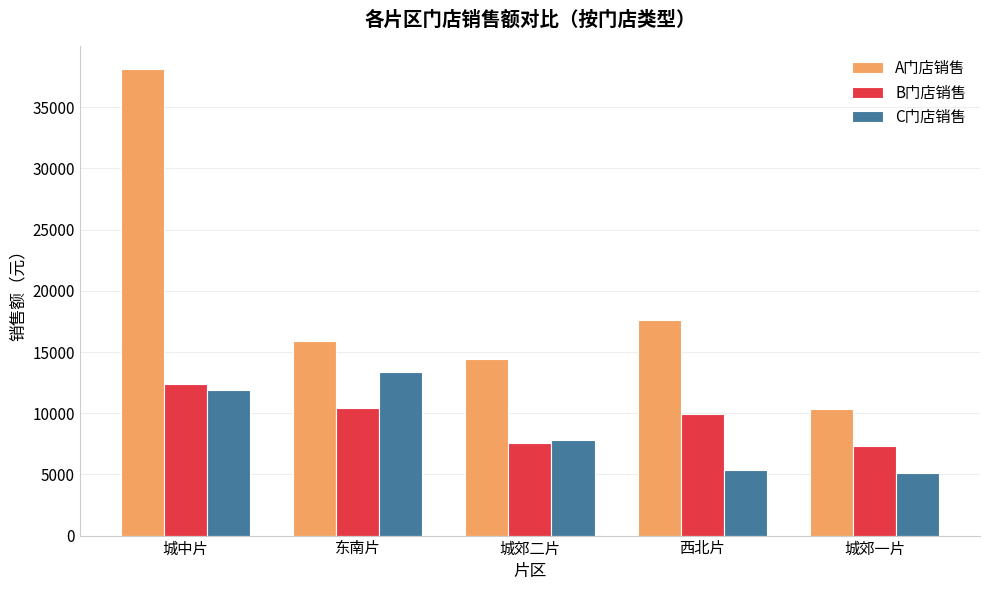

How many data points does each series have?

5